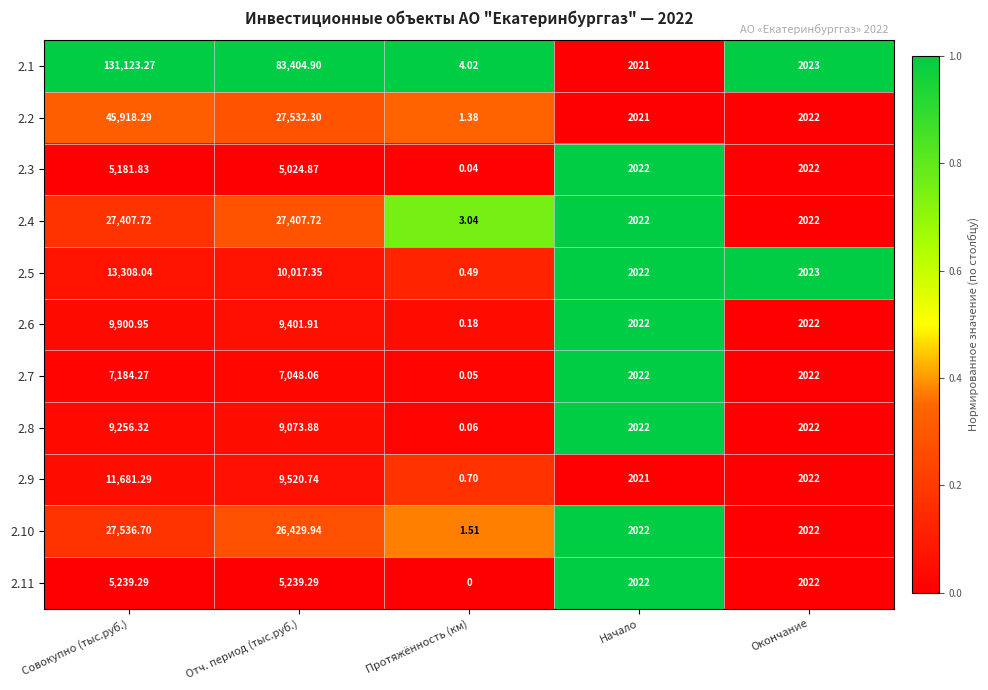

Count the number of categories in the chart.

5